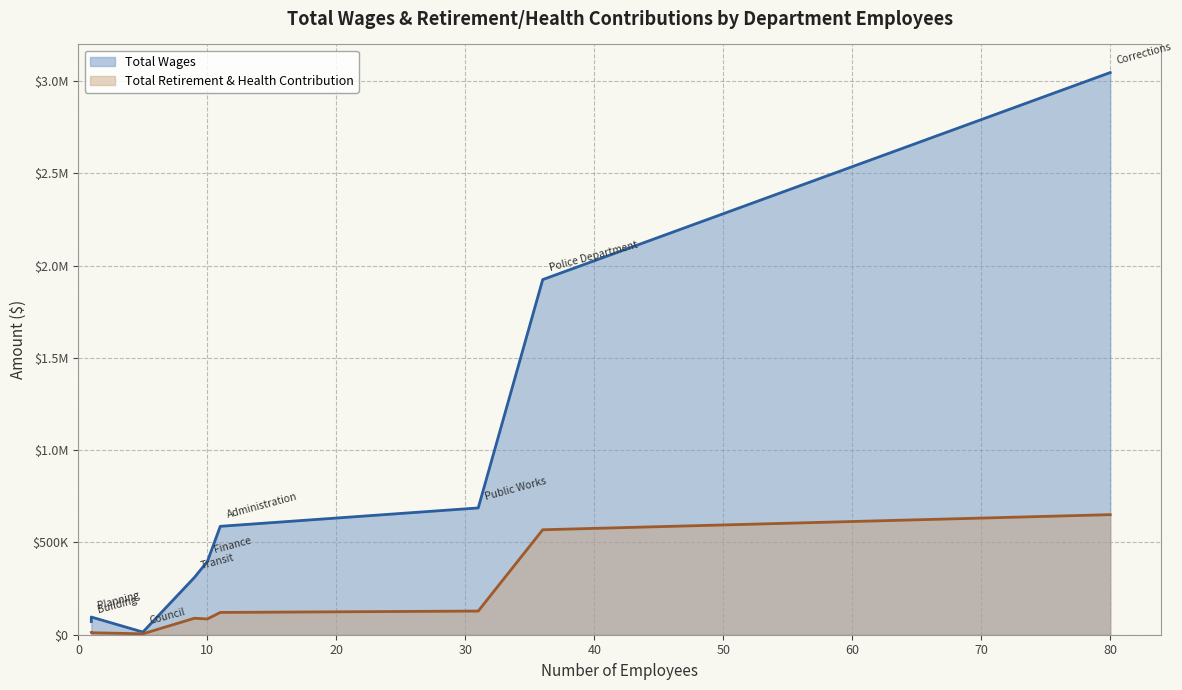

What is the label of the 8th point from the left?

Police Department